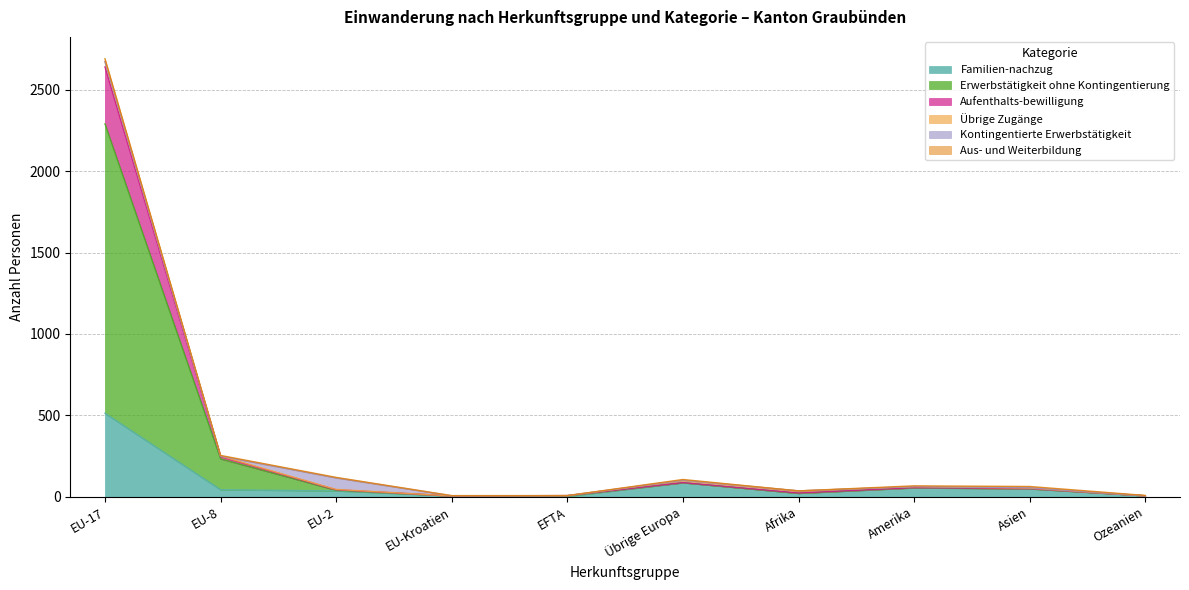

At which label does Familien-nachzug reach its peak?

EU-17